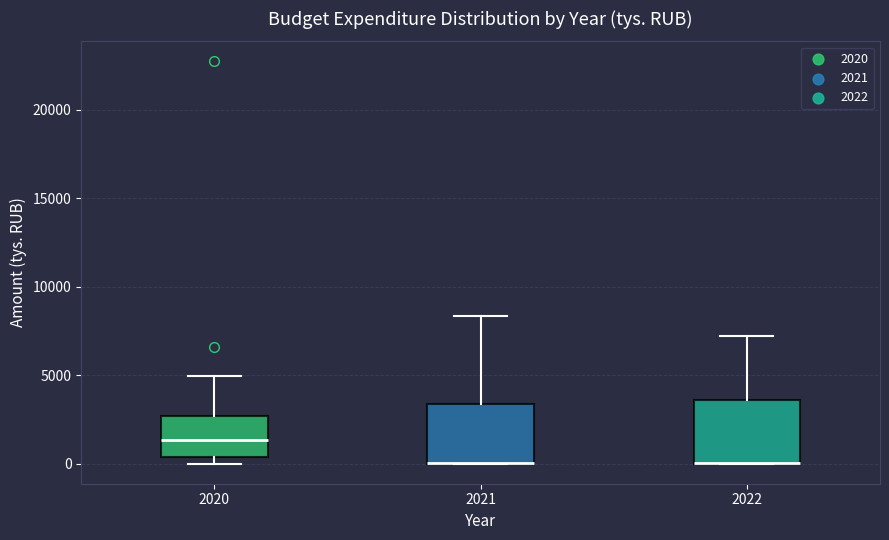

Reading left to right, transcribe this box plot: for each box, give where its median line is, the range the box spans, and where its two whiskers end, as read against the y-axis. The values are not printed on the chart, so give them approximately, as read against the axis.

2020: median 1500, box 500 to 2500, whiskers 0 to 5000
2021: median 0 (drawn on the box's lower edge), box 0 to 3500, whiskers 0 to 8500
2022: median 0 (drawn on the box's lower edge), box 0 to 3500, whiskers 0 to 7000